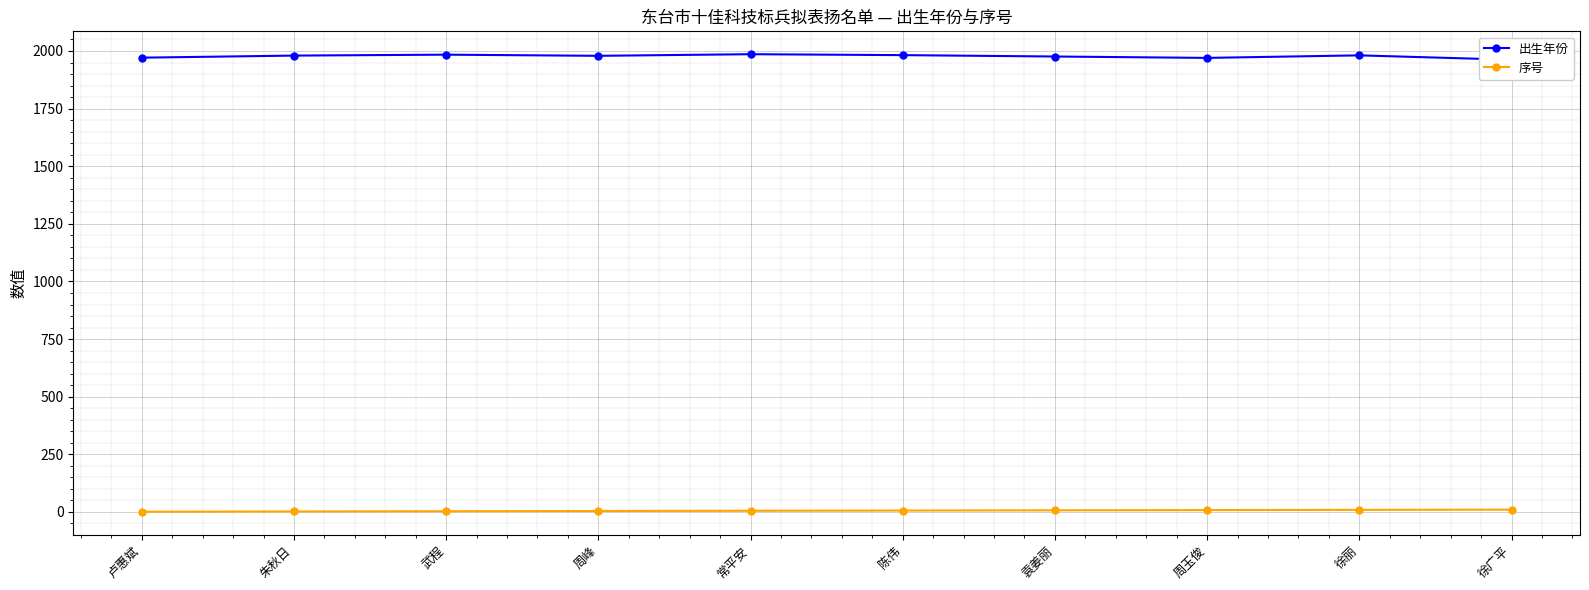

True or false: 序号 and 出生年份 cross at least once.

False